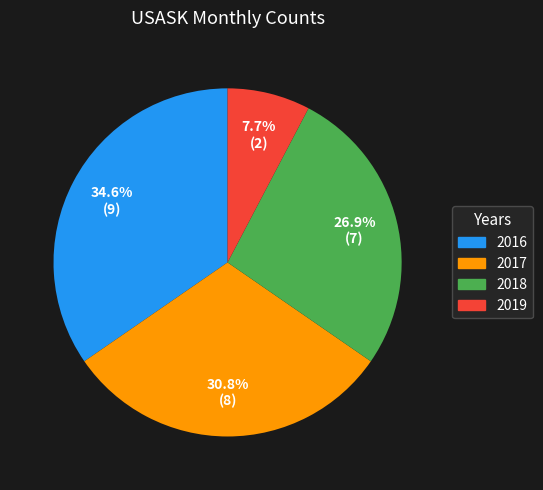

Does any single category account for the majority?

No